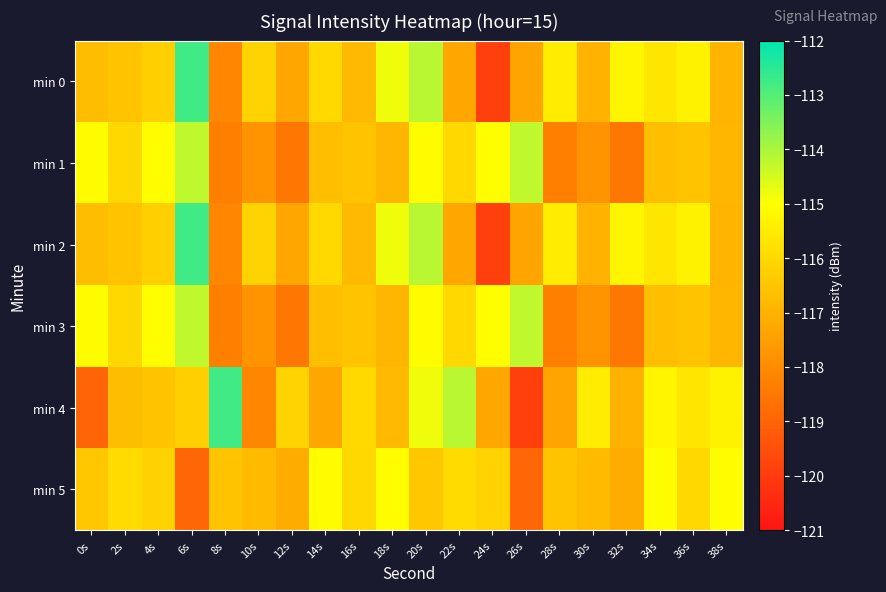

Count the number of data series in this chart.

6